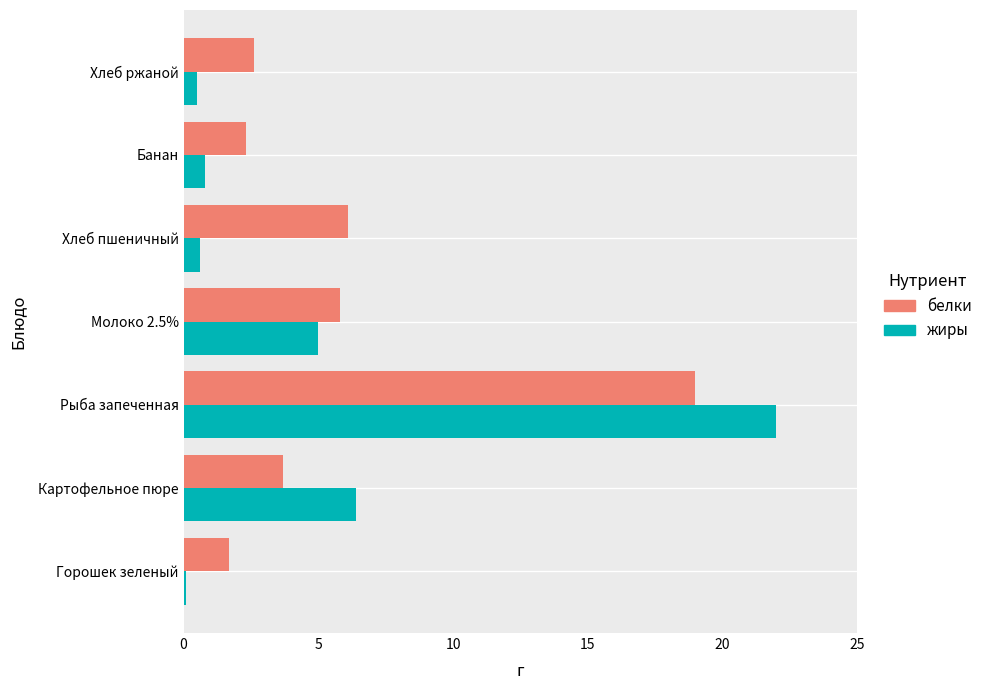

What is the spread (max minus min) of values at Банан?

1.5